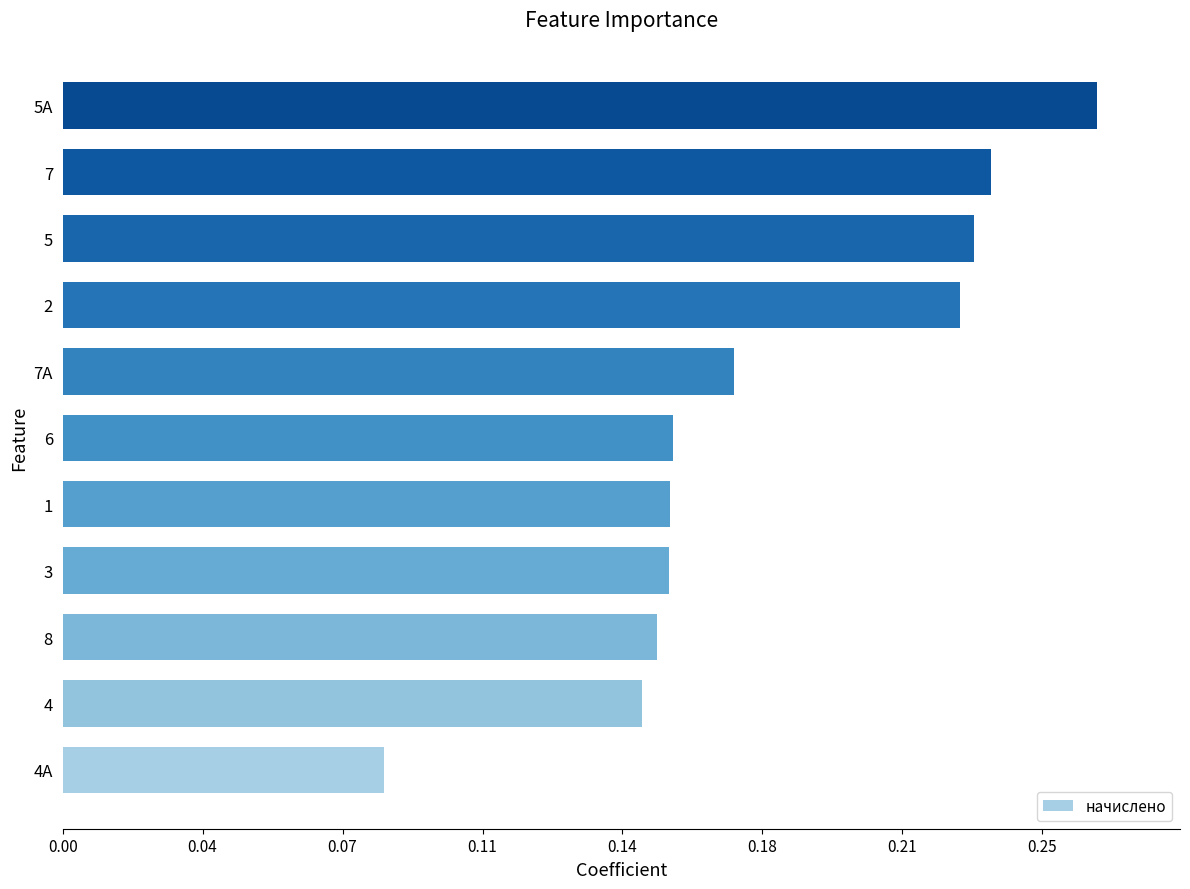

Where is the data nearest to the value 4843?

7А